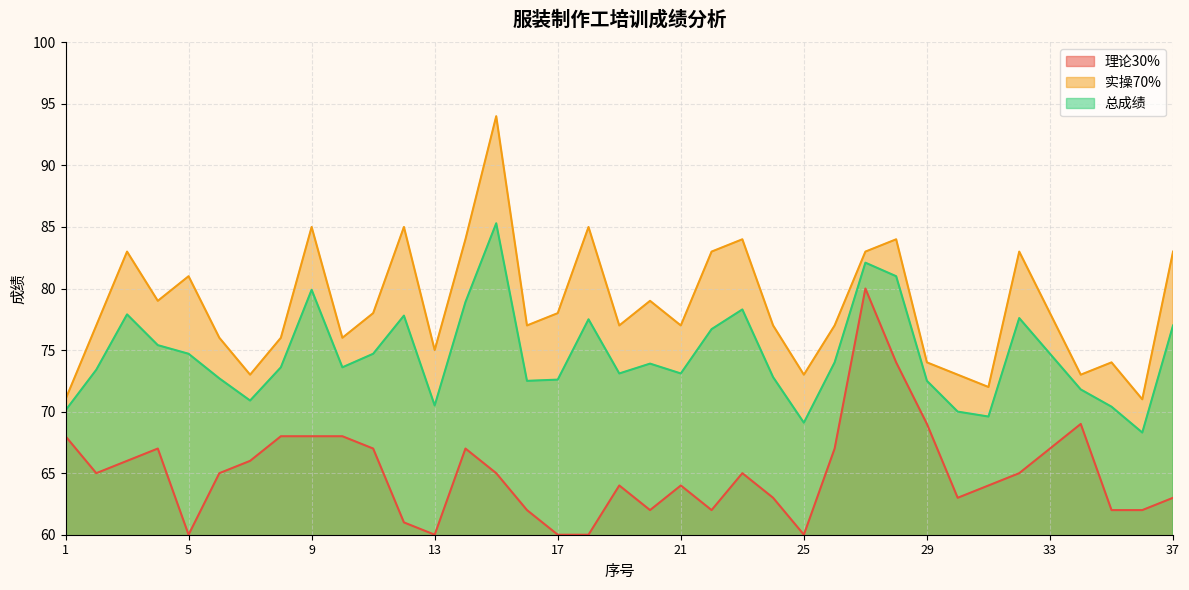

Is the value of 总成绩 at 35 greater than the value of 实操70% at 17?

No